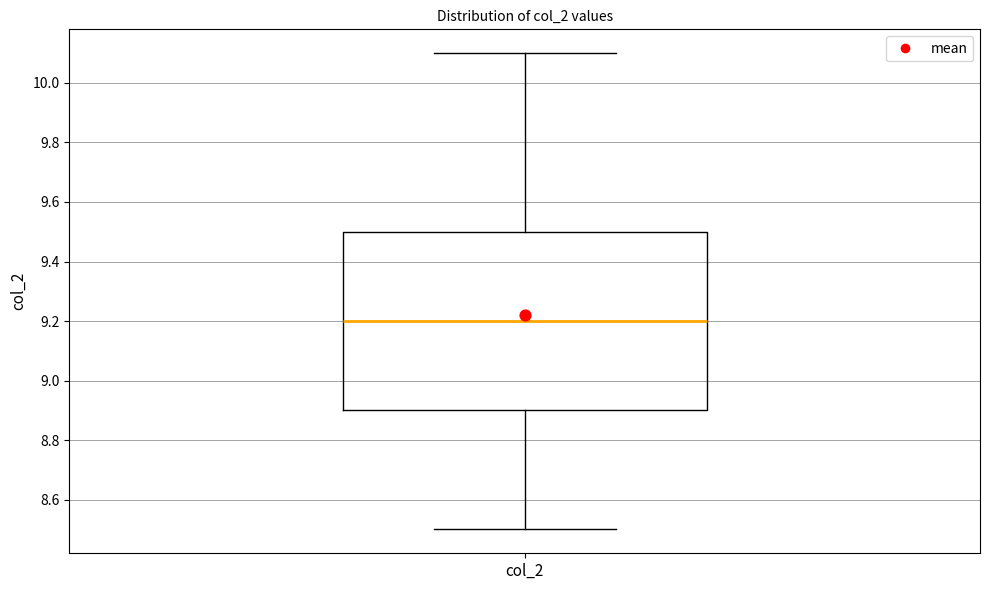

Read this box plot against the y-axis: the position of the median line, the range covered by the box, and the ends of both whiskers. The values are not printed on the chart, so give them approximately, as read against the axis.

median 9.2, box 8.9 to 9.5, whiskers 8.5 to 10.1